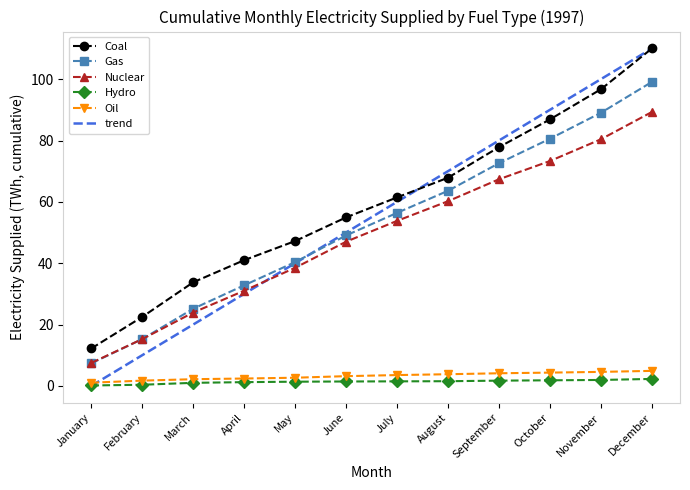

Between April and October, which series saw the biggest shift?

Gas